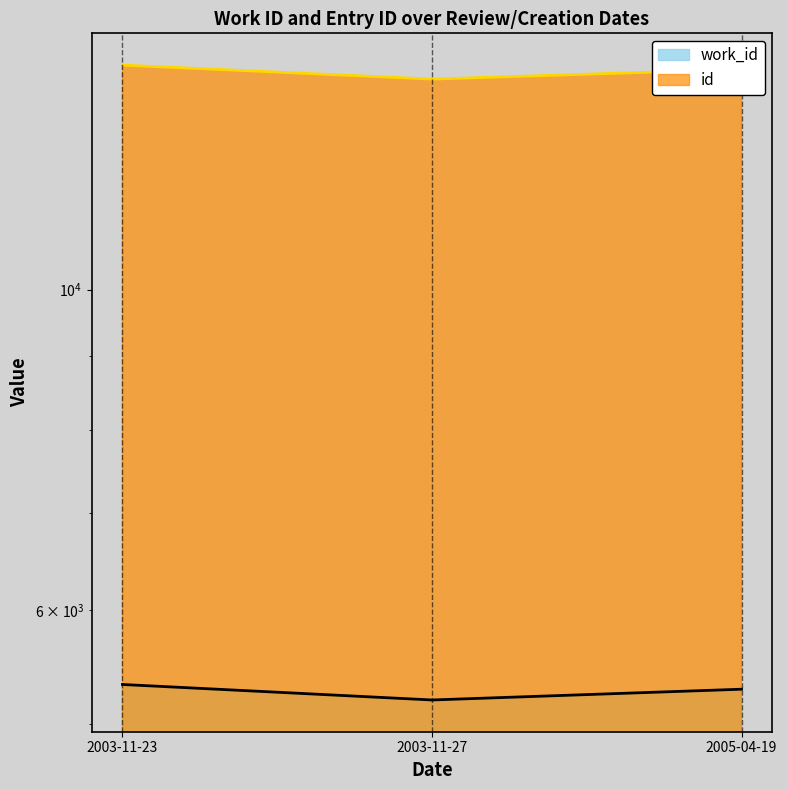

What is the greatest value displayed?

14302